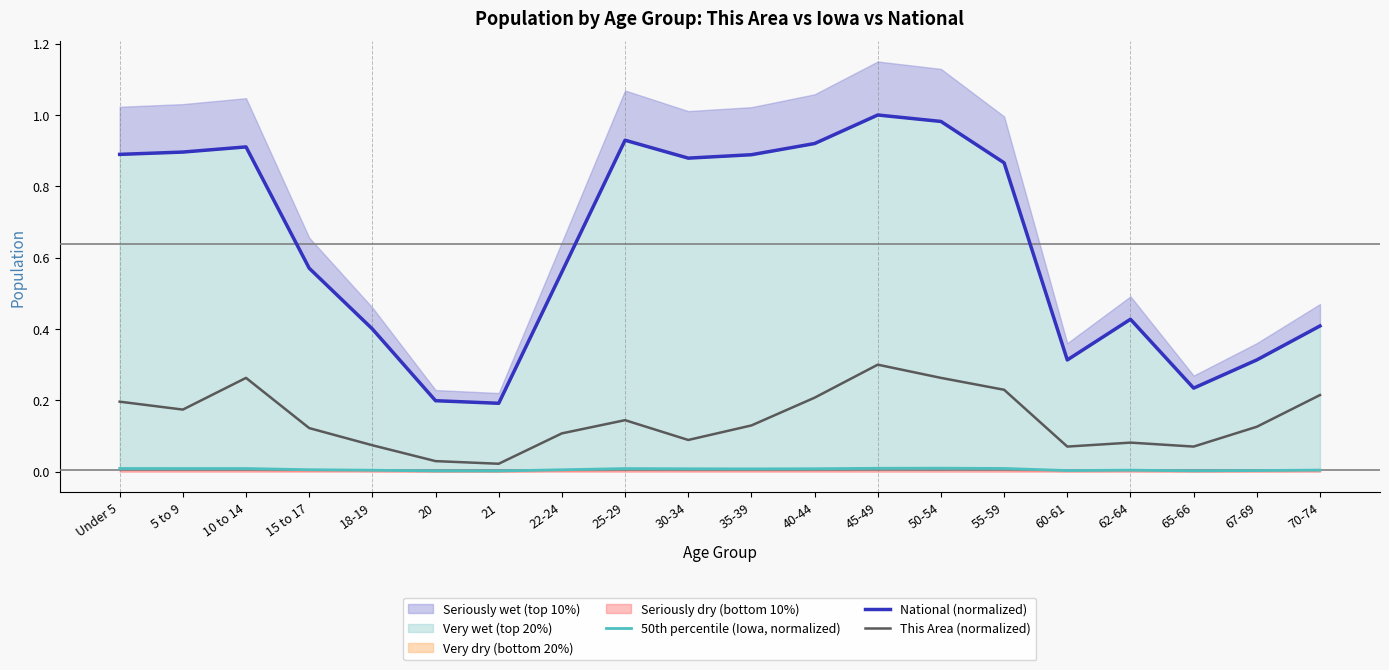

How many lines are shown in the chart?

3